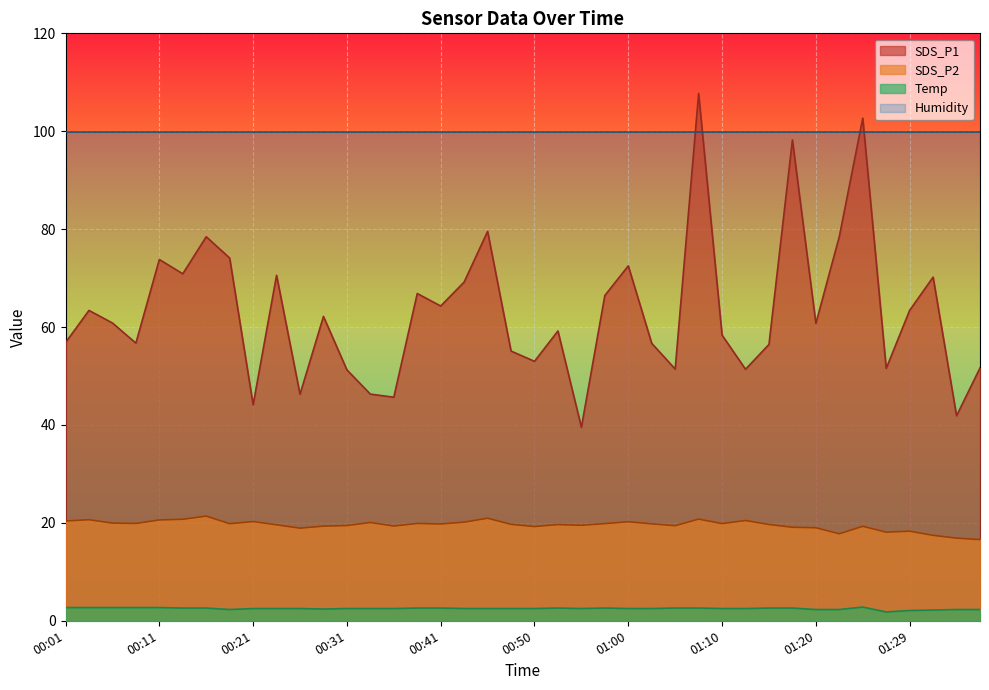

What is the maximum value shown in the chart?

107.7